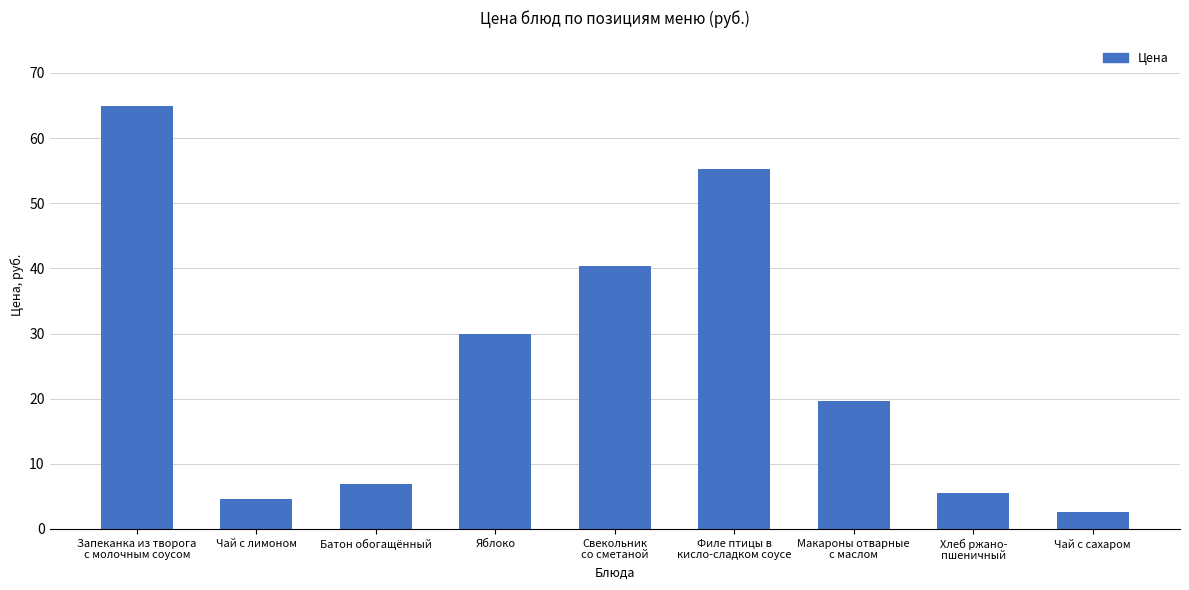

Which category has the lowest value across all series?

Чай с сахаром